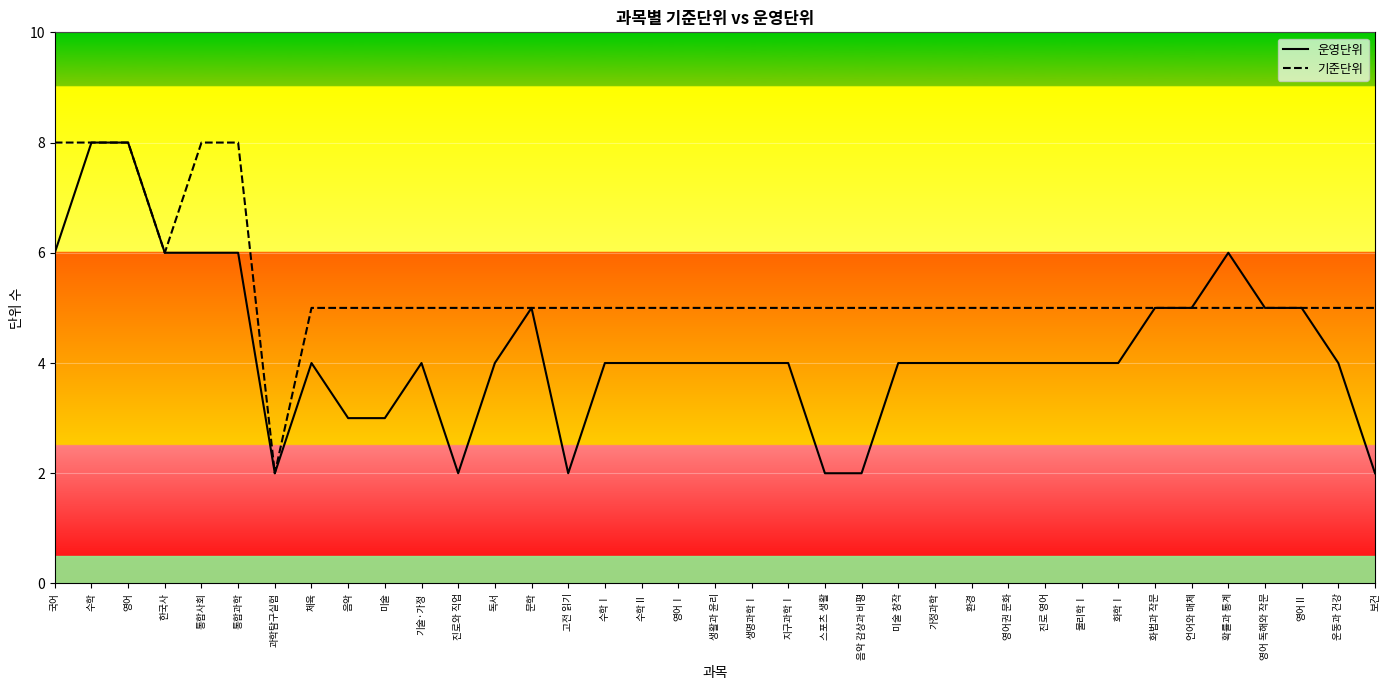

Reading right to left, extract all data points from this chart.

운영단위: 보건=2	운동과 건강=4	영어Ⅱ=5	영어 독해와 작문=5	확률과 통계=6	언어와 매체=5	화법과 작문=5	화학Ⅰ=4	물리학Ⅰ=4	진로 영어=4	영어권 문화=4	환경=4	가정과학=4	미술 창작=4	음악 감상과 비평=2	스포츠 생활=2	지구과학Ⅰ=4	생명과학Ⅰ=4	생활과 윤리=4	영어Ⅰ=4	수학Ⅱ=4	수학Ⅰ=4	고전 읽기=2	문학=5	독서=4	진로와 직업=2	기술·가정=4	미술=3	음악=3	체육=4	과학탐구실험=2	통합과학=6	통합사회=6	한국사=6	영어=8	수학=8	국어=6
기준단위: 보건=5	운동과 건강=5	영어Ⅱ=5	영어 독해와 작문=5	확률과 통계=5	언어와 매체=5	화법과 작문=5	화학Ⅰ=5	물리학Ⅰ=5	진로 영어=5	영어권 문화=5	환경=5	가정과학=5	미술 창작=5	음악 감상과 비평=5	스포츠 생활=5	지구과학Ⅰ=5	생명과학Ⅰ=5	생활과 윤리=5	영어Ⅰ=5	수학Ⅱ=5	수학Ⅰ=5	고전 읽기=5	문학=5	독서=5	진로와 직업=5	기술·가정=5	미술=5	음악=5	체육=5	과학탐구실험=2	통합과학=8	통합사회=8	한국사=6	영어=8	수학=8	국어=8